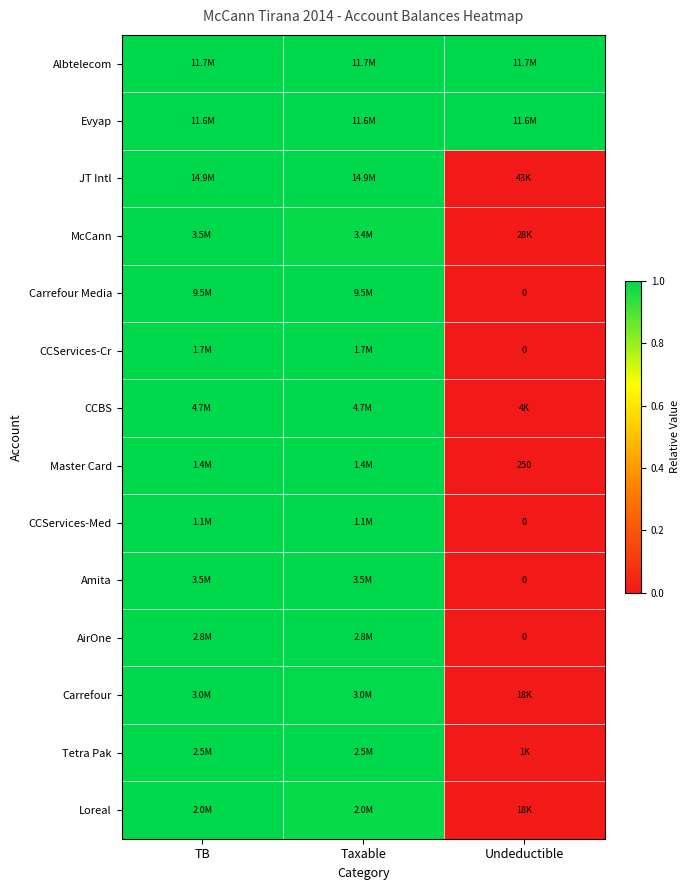

Is the value of McCann at Undeductible greater than the value of Carrefour Media at TB?

No